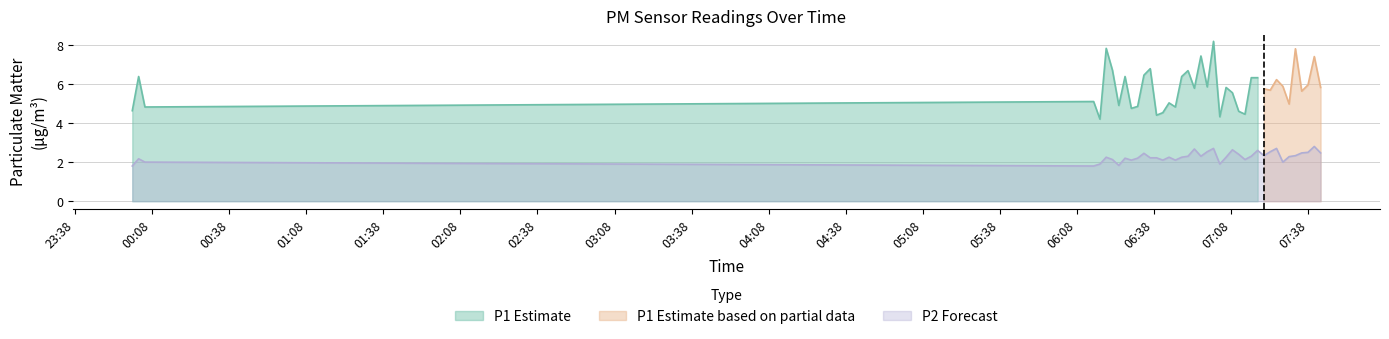

What is the minimum value shown in the chart?

1.8